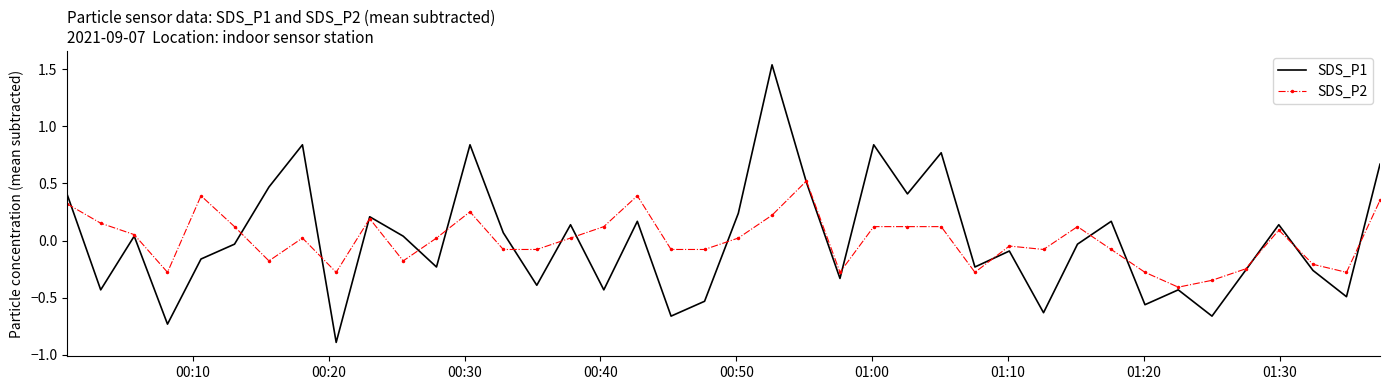

True or false: SDS_P1 has more than 0 points higher than both neighbors.

True